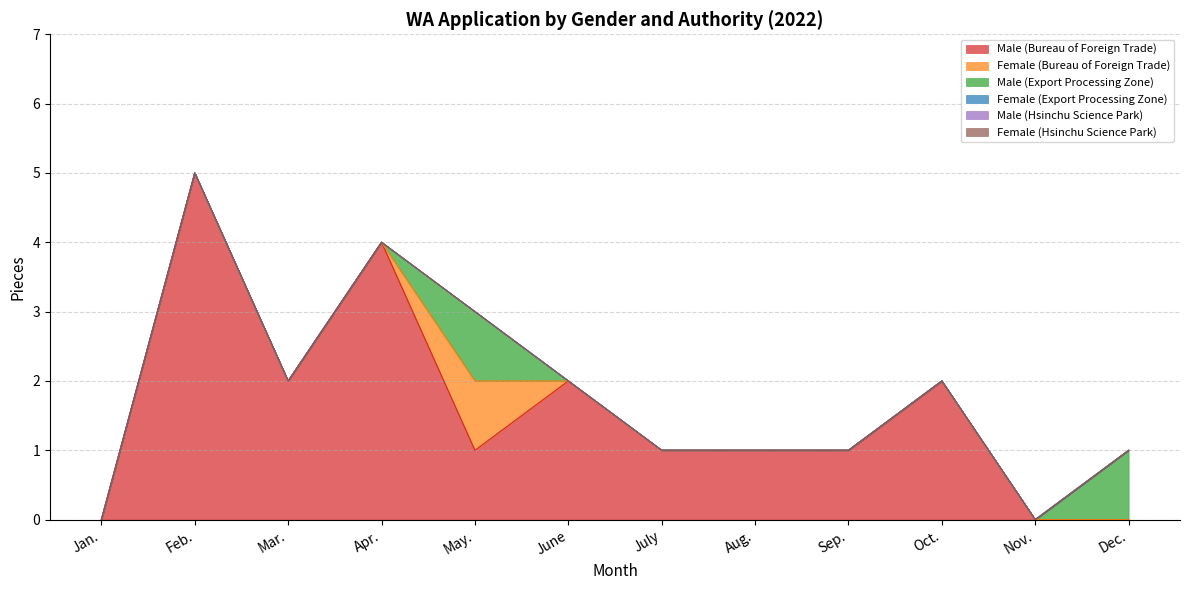

Is it true that Male (Export Processing Zone) equals 0 at Aug.?

True